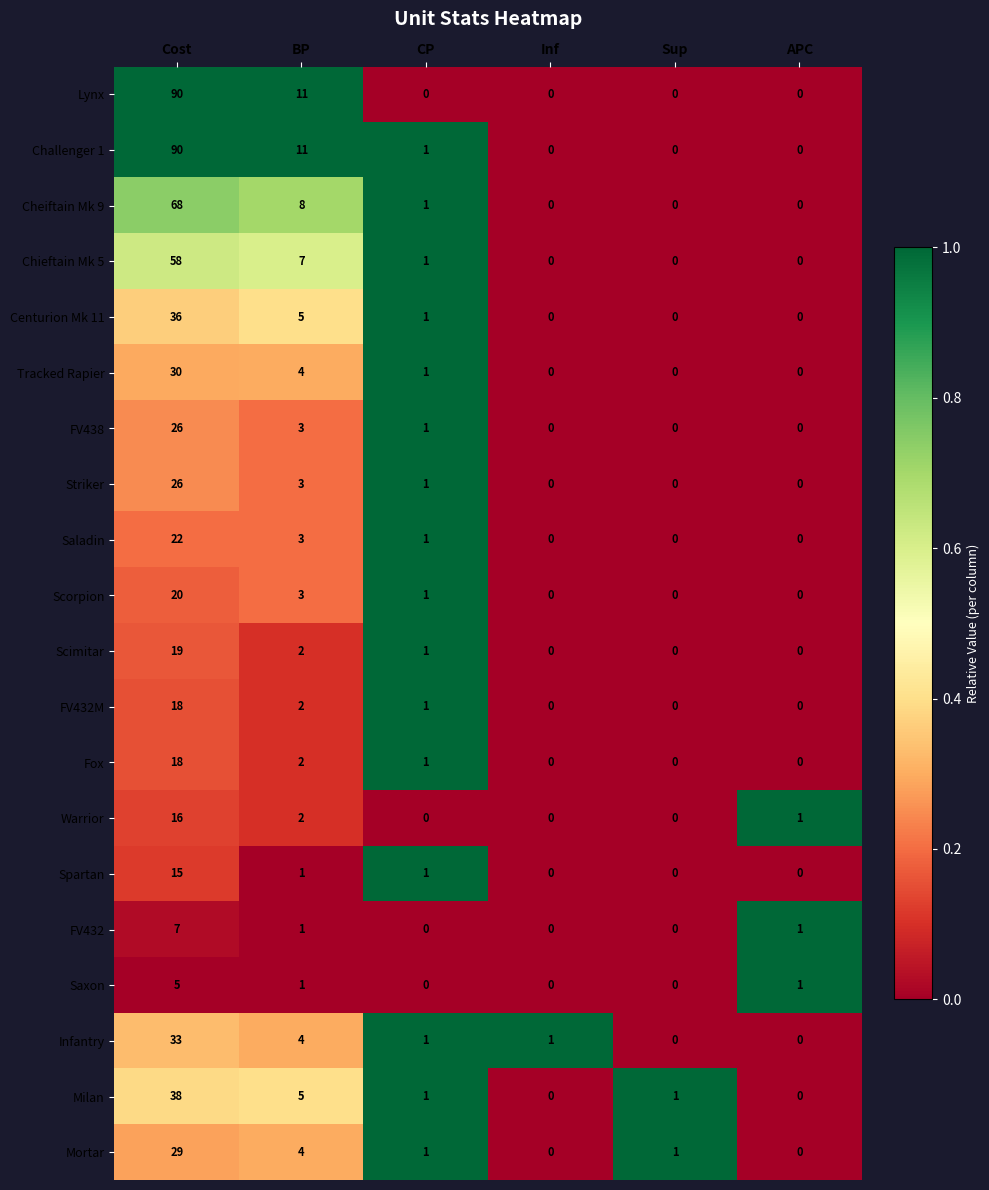

At which label is Chieftain Mk 5 closest to 29?

BP